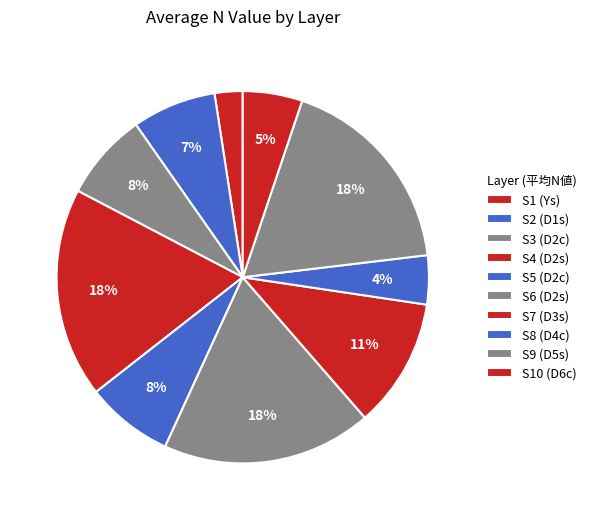

What percentage is the S10 (D6c) slice, to the nearest percent?

5%